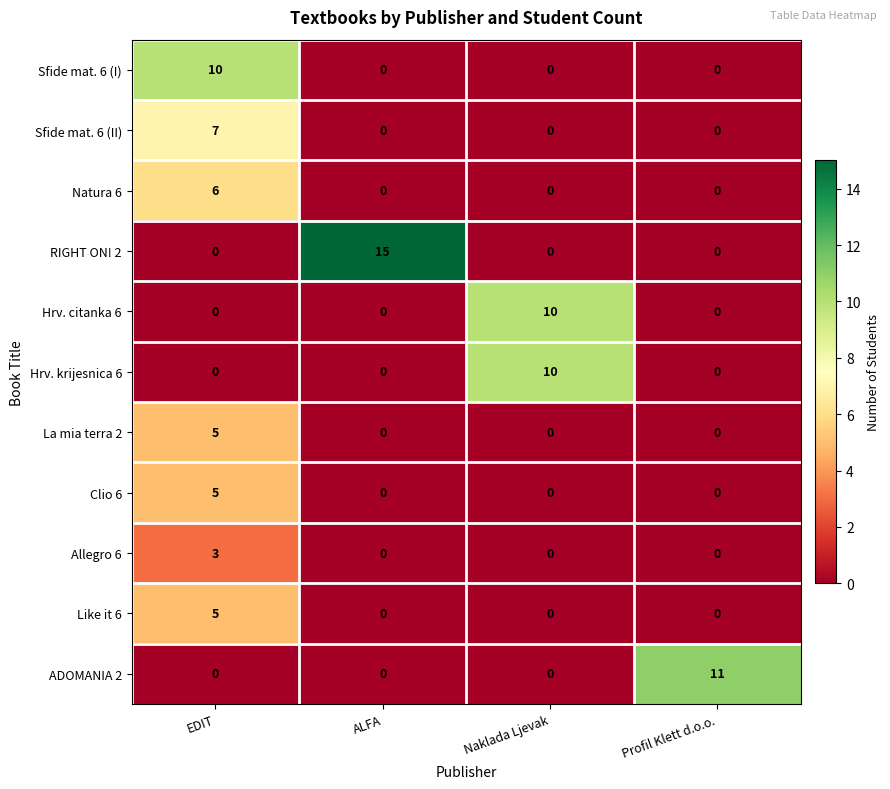

Count the number of categories in the chart.

4